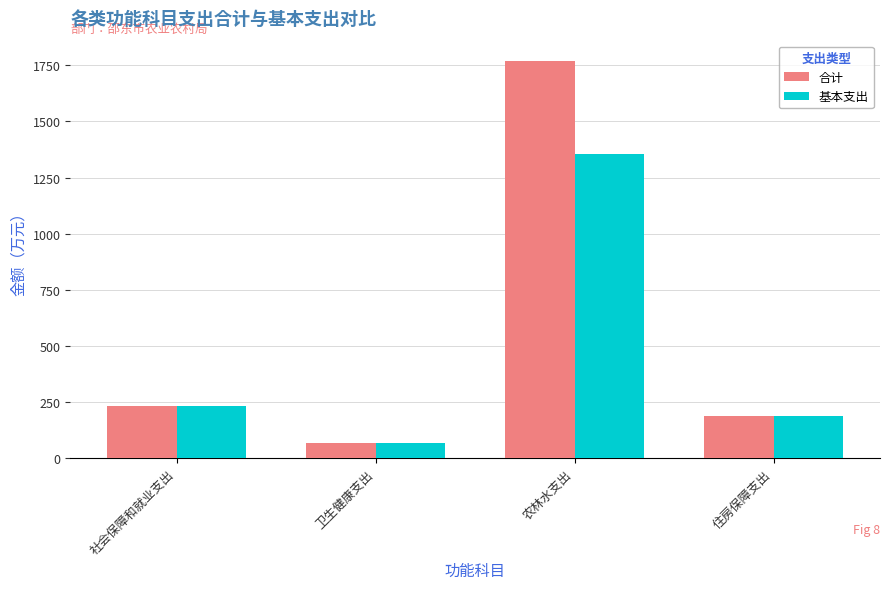

Which label corresponds to the smallest value in the chart?

卫生健康支出